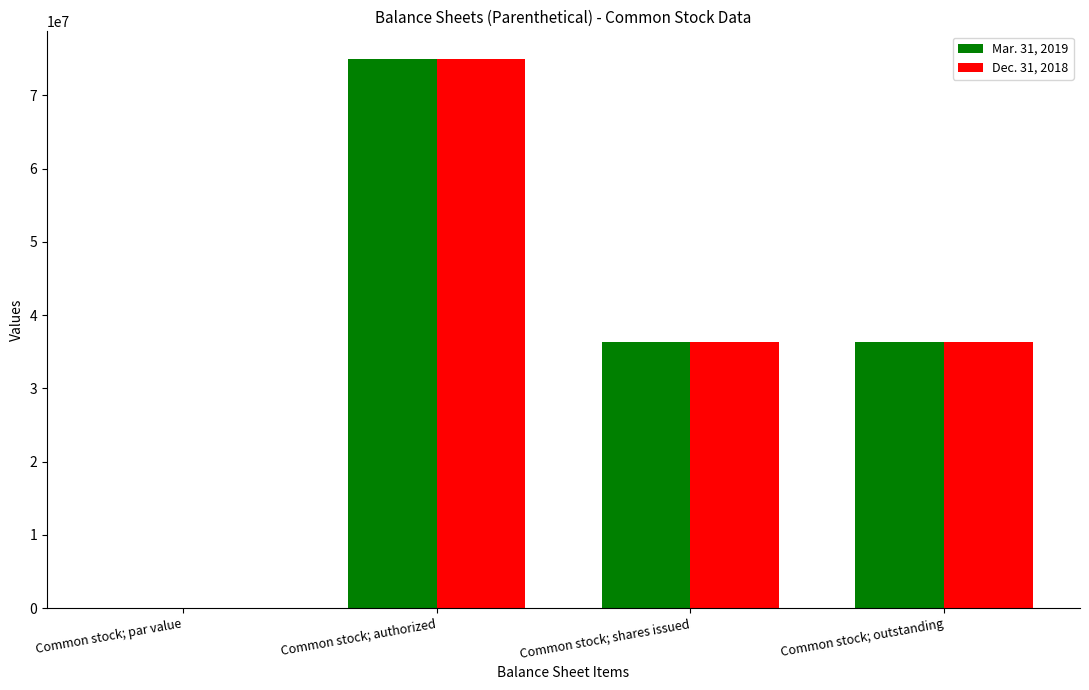

Is it true that Mar. 31, 2019 equals 36293000.0 at Common stock; outstanding?

True